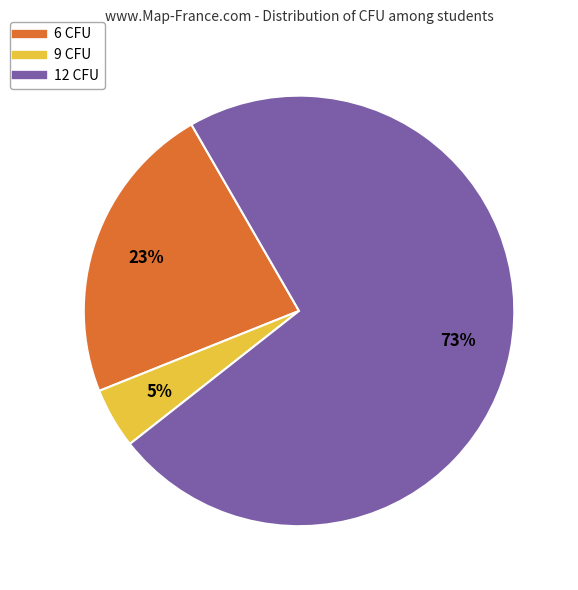

Is 6 CFU the majority of the pie?

No